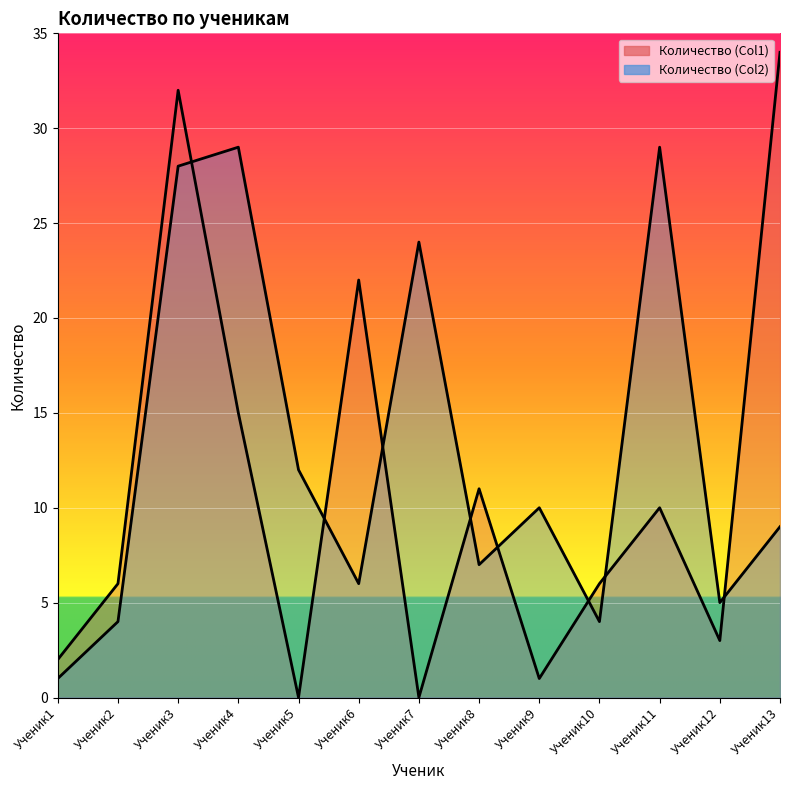

List the series in order of their peak value, lowest first.

Количество (Col2), Количество (Col1)